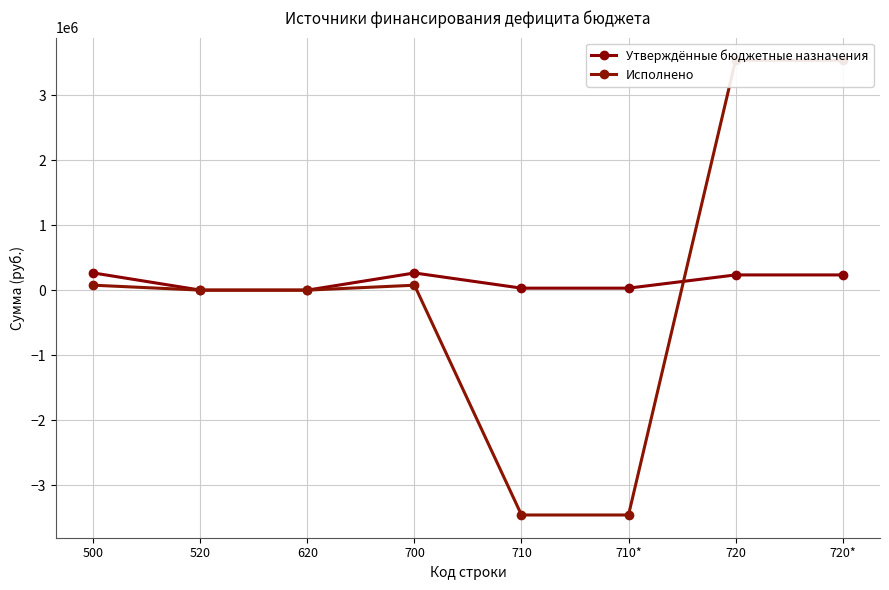

How many lines are shown in the chart?

2